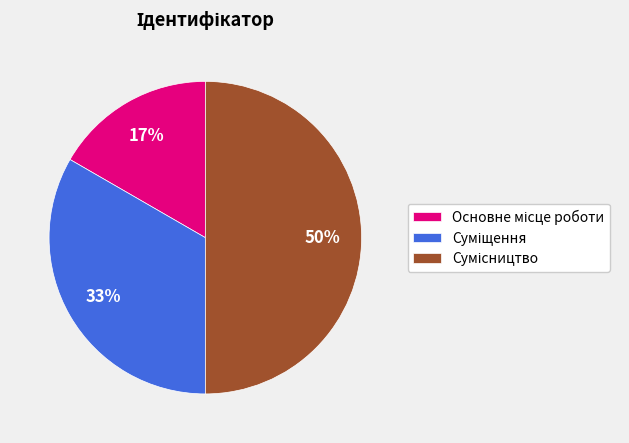

To the nearest percent, what is the average slice percentage?

33%